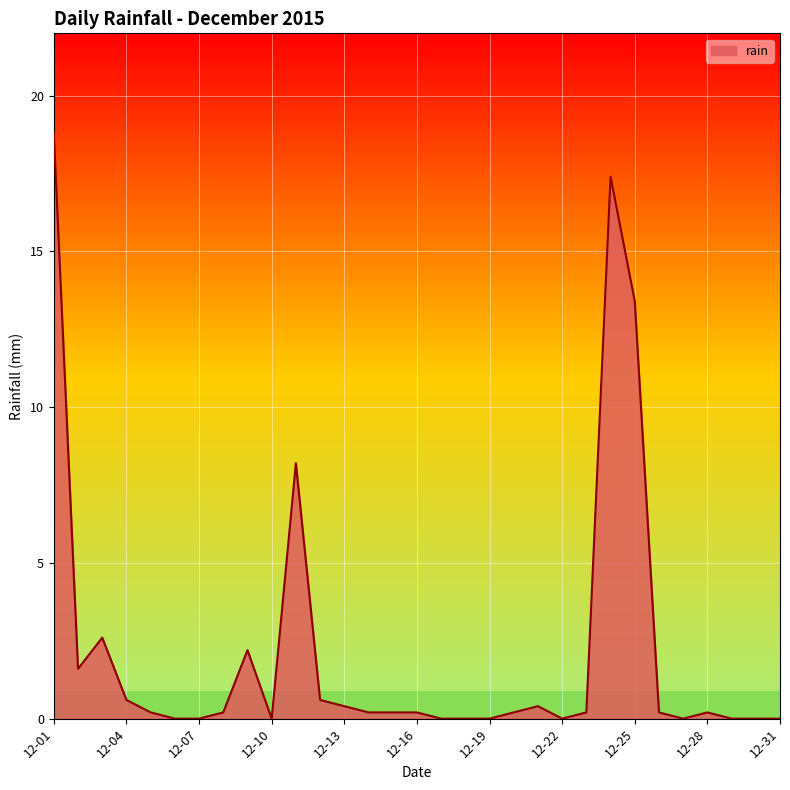

What is the maximum value shown in the chart?

18.8